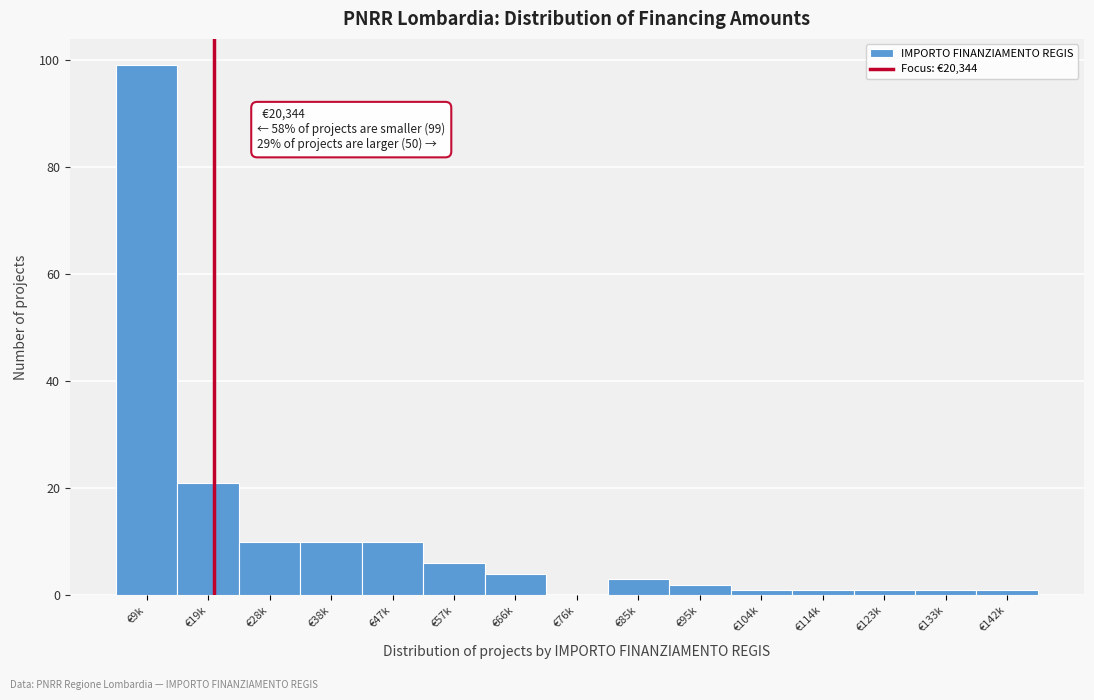

Reading left to right, transcribe all the data shown in this chart.

€9k=99	€19k=21	€28k=10	€38k=10	€47k=10	€57k=6	€66k=4	€76k=0	€85k=3	€95k=2	€104k=1	€114k=1	€123k=1	€133k=1	€142k=1